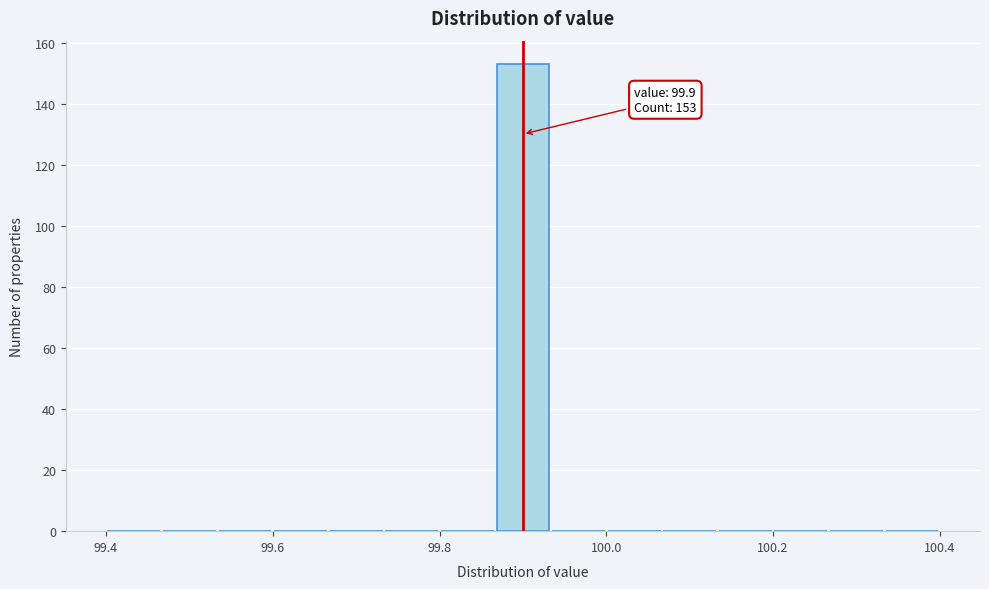

Around what value on the x-axis is the tallest bar? Give the approximate position of its centre, as read against the axis.

99.90